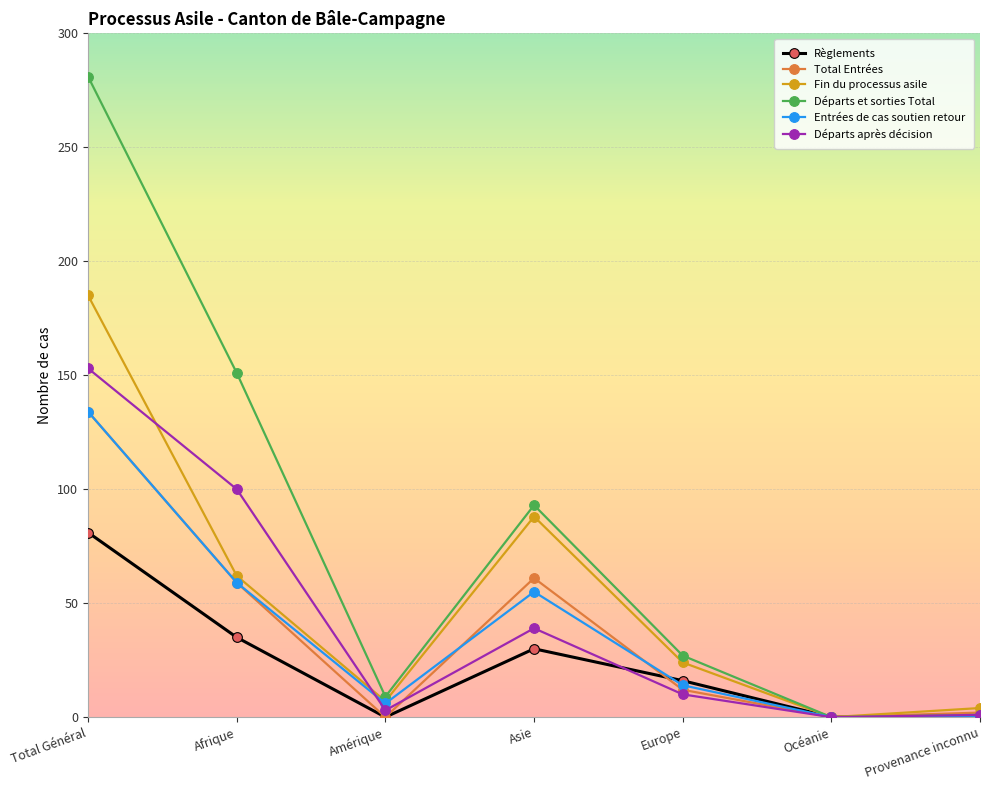

Between Amérique and Europe, which series saw the biggest shift?

Départs et sorties Total